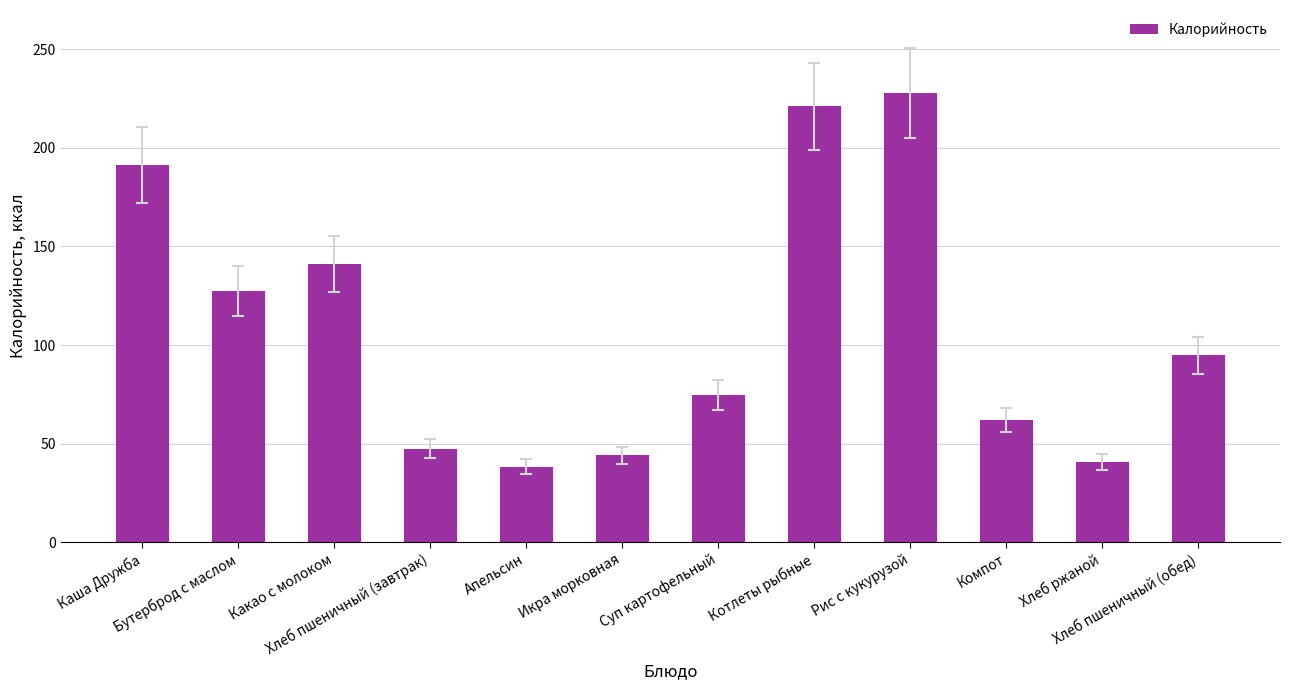

How many data points does each series have?

12